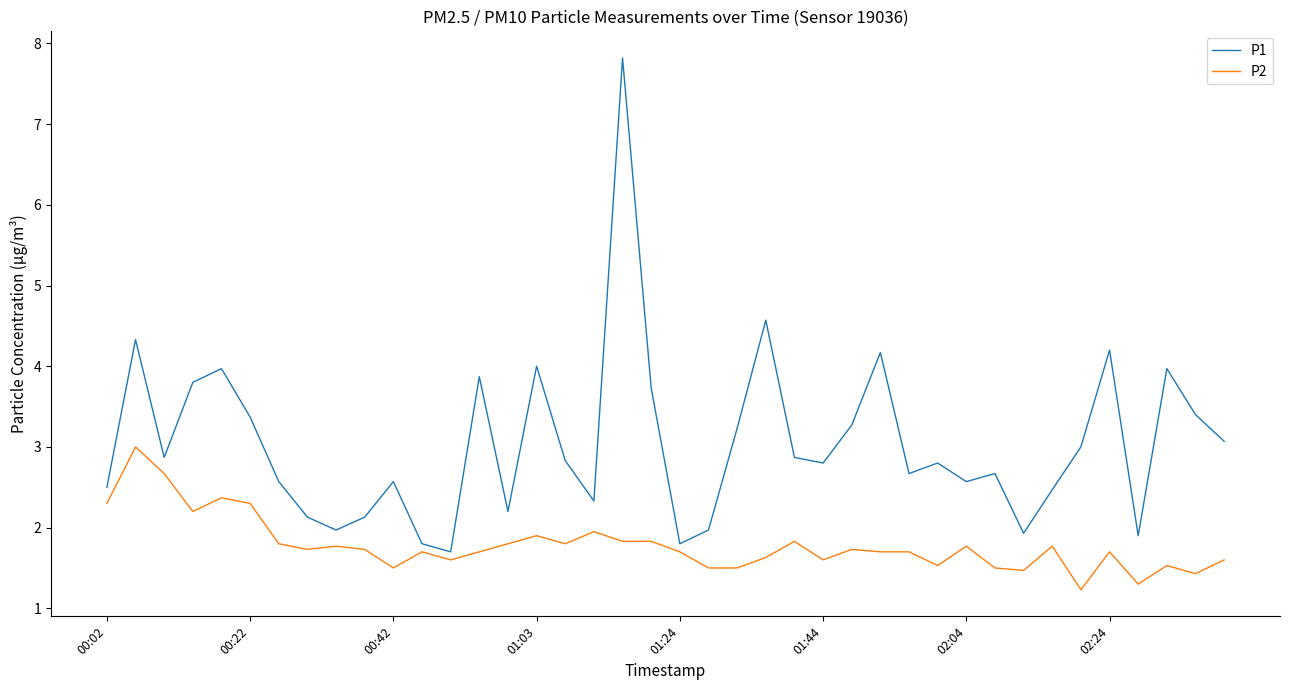

Which series has the widest spread of values?

P1